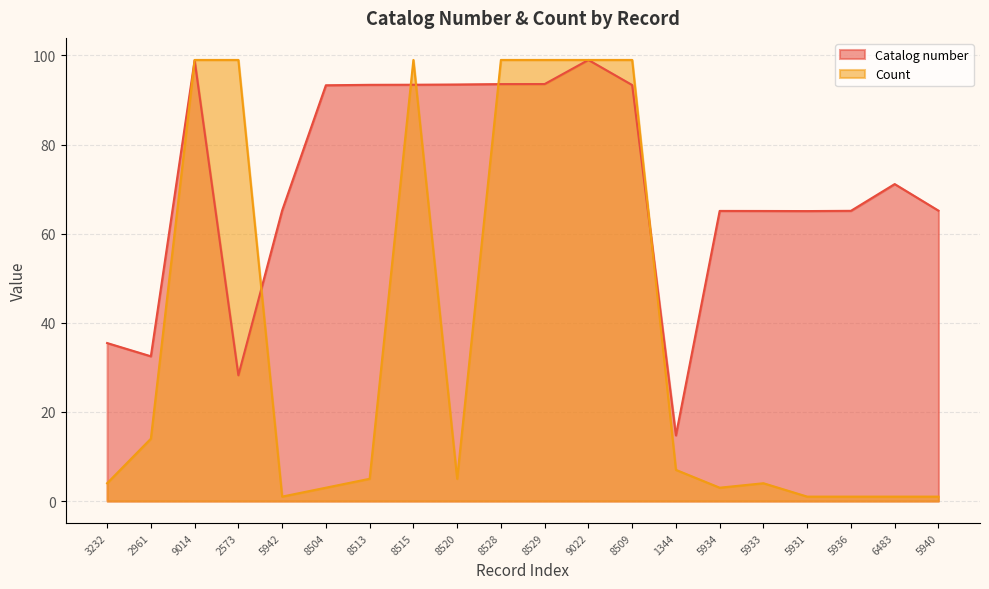

At which category does Catalog number reach its first local peak?

9014